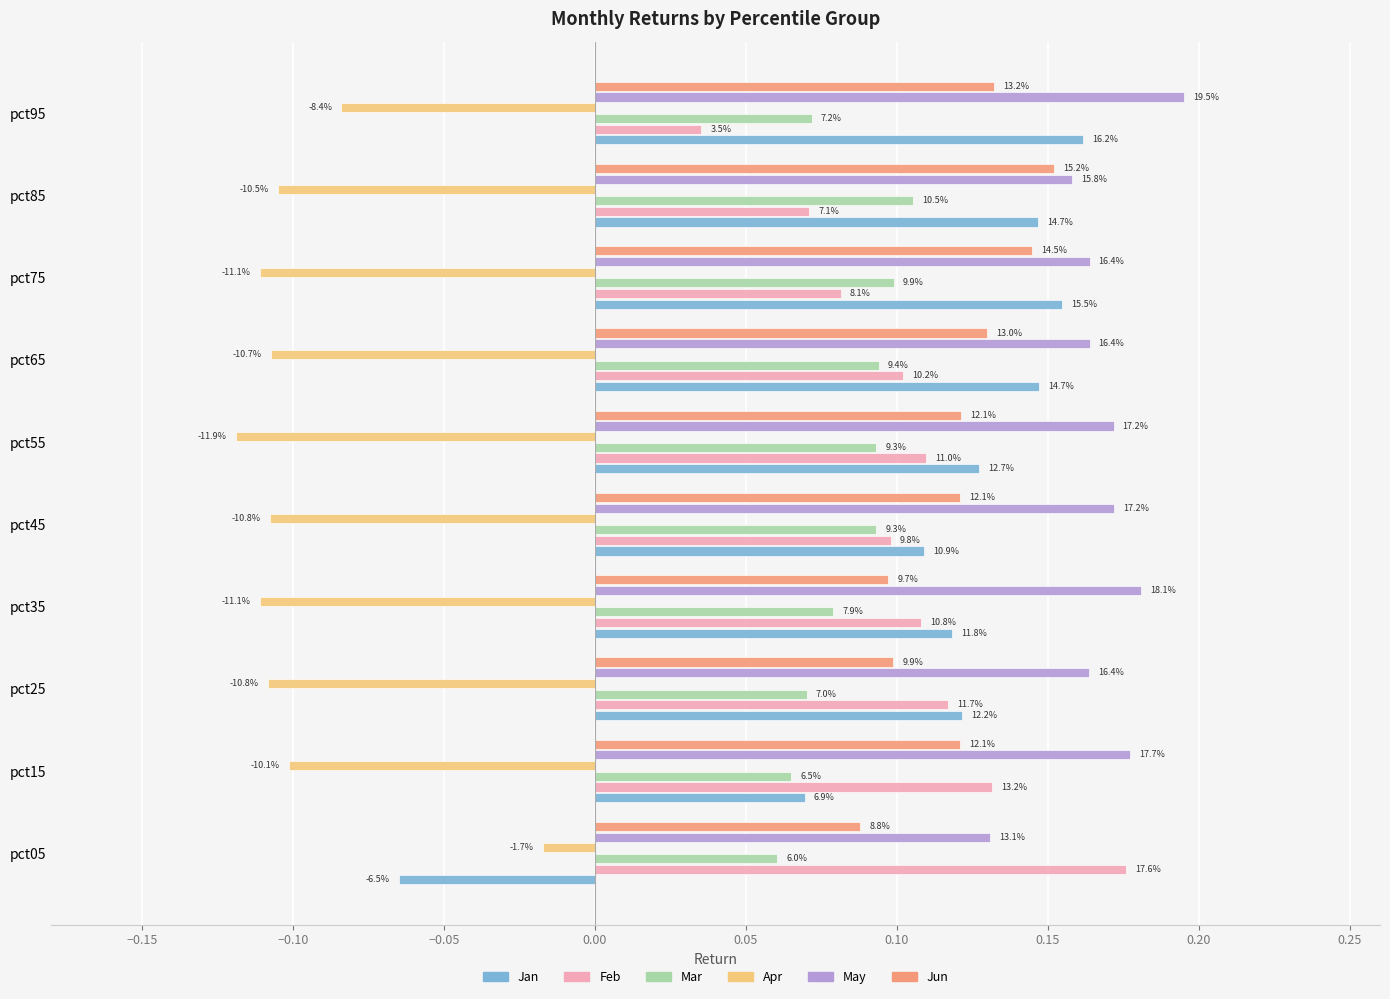

What are all the series names shown in the legend?

Jan, Feb, Mar, Apr, May, Jun